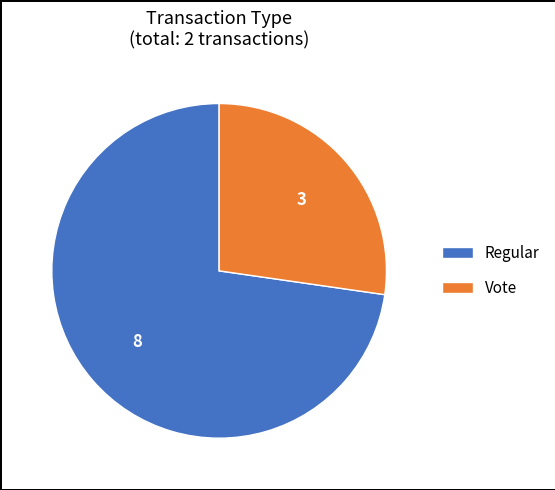

What is the ratio of the value at Regular to the value at Vote?

2.7